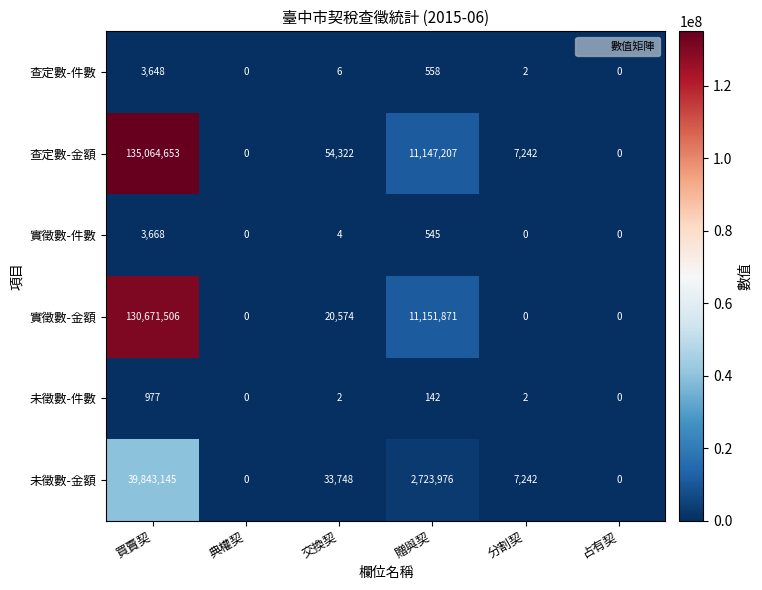

What is the difference between the maximum and minimum values in the 查定數-件數 series?

3648